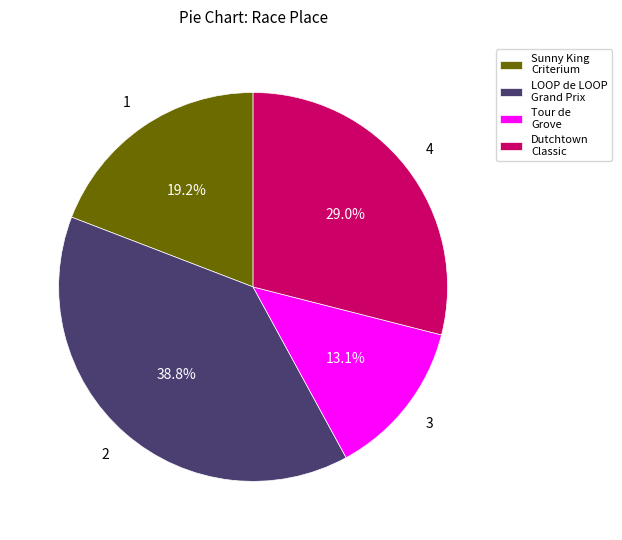

Is there any slice that represents more than half of the pie?

No